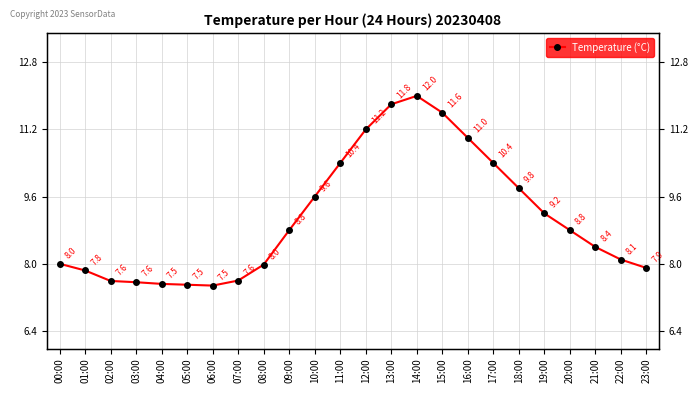

Does the chart have visible grid lines?

Yes